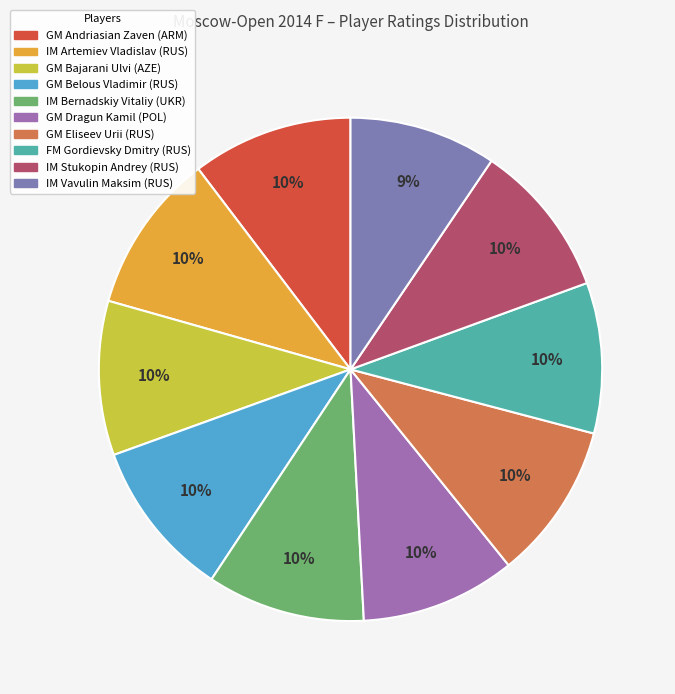

How many slices are in this pie chart?

10